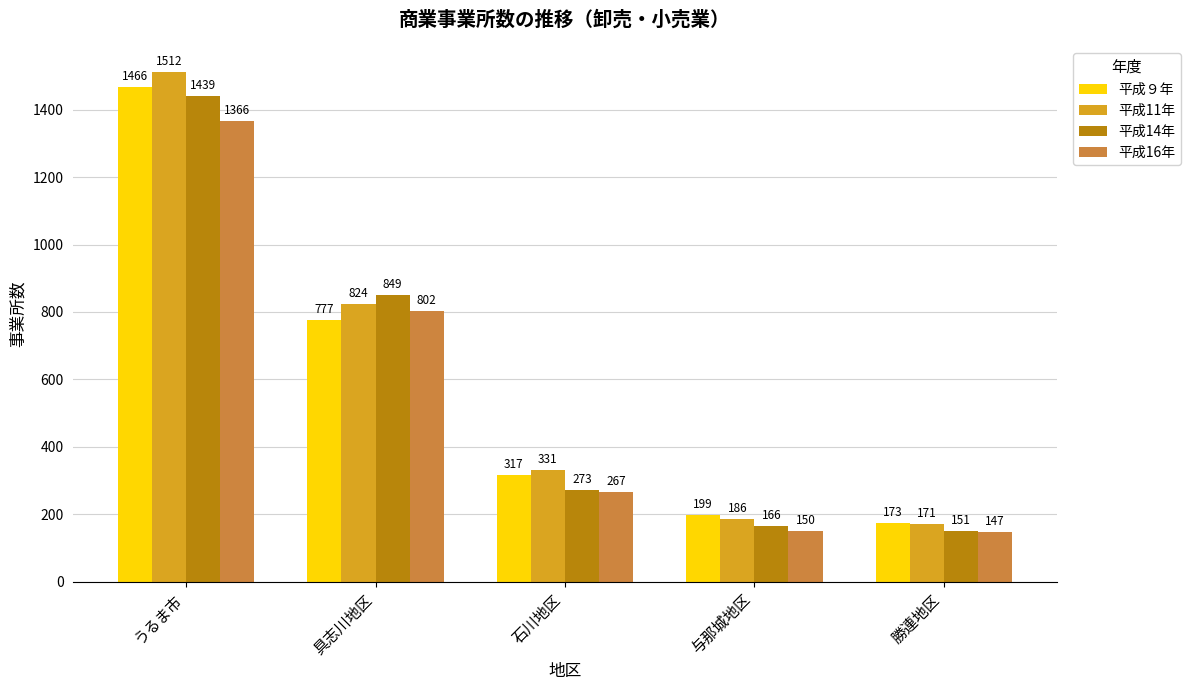

Which series has the largest range (max minus min)?

平成11年